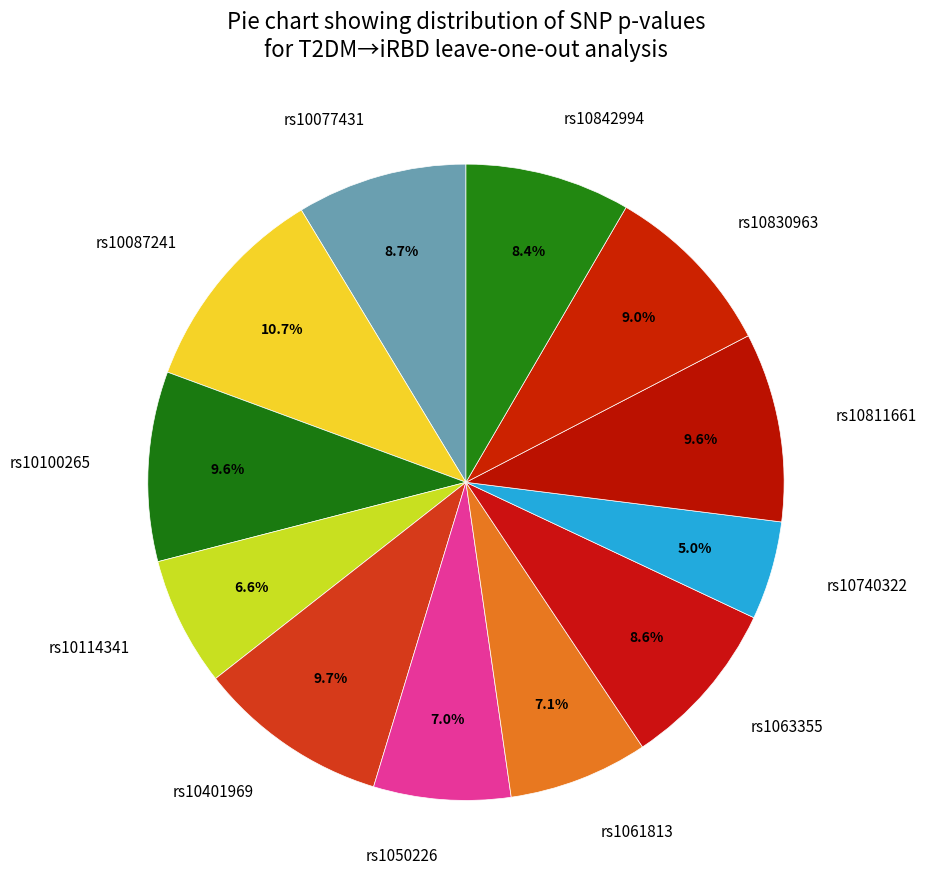

What percentage is the rs10830963 slice, to the nearest percent?

9%